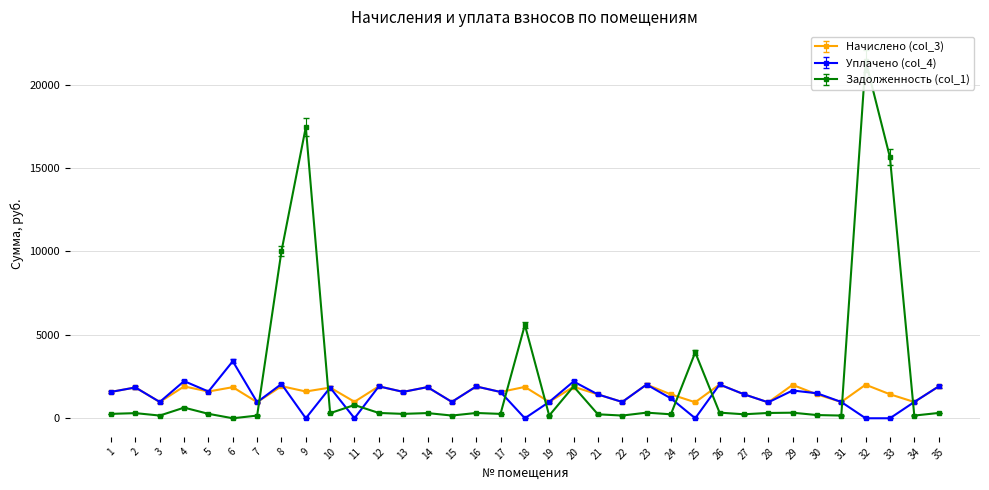

Reading right to left, list all the values displayed in this chart.

Начислено (col_3): 1840.1	936.3	1385.5	1941.3	937.3	1379.6	1933.6	915.7	1386.4	1954.9	921.3	1378.1	1951.2	937.3	1377.4	1822.9	940.1	1812.7	1519.0	1840.1	942.5	1802.8	1524.3	1846.0	949.3	1774.8	1547.1	1856.2	926.5	1798.8	1546.2	1842.0	937.0	1782.2	1524.9
Уплачено (col_4): 1840.1	936.3	-10.0	-10.0	937.3	1445.0	1604.7	915.7	1386.4	1954.4	-10.0	1146.7	1951.2	937.3	1377.4	2128.4	940.1	-10.0	1519.0	1840.1	942.5	1802.3	1524.3	1846.0	-10.0	1774.8	-10.0	1983.3	926.5	3306.1	1546.2	2150.6	937.7	1782.2	1524.9
Задолженность (col_1): 337.4	177.5	16120.5	22090.4	177.6	208.7	354.0	337.6	257.1	357.7	4076.8	255.7	357.1	177.6	255.5	1975.1	178.1	5772.8	280.6	337.4	178.6	330.8	281.5	338.5	829.2	325.9	17986.4	10323.6	175.7	10.0	284.8	666.8	177.9	327.2	281.6